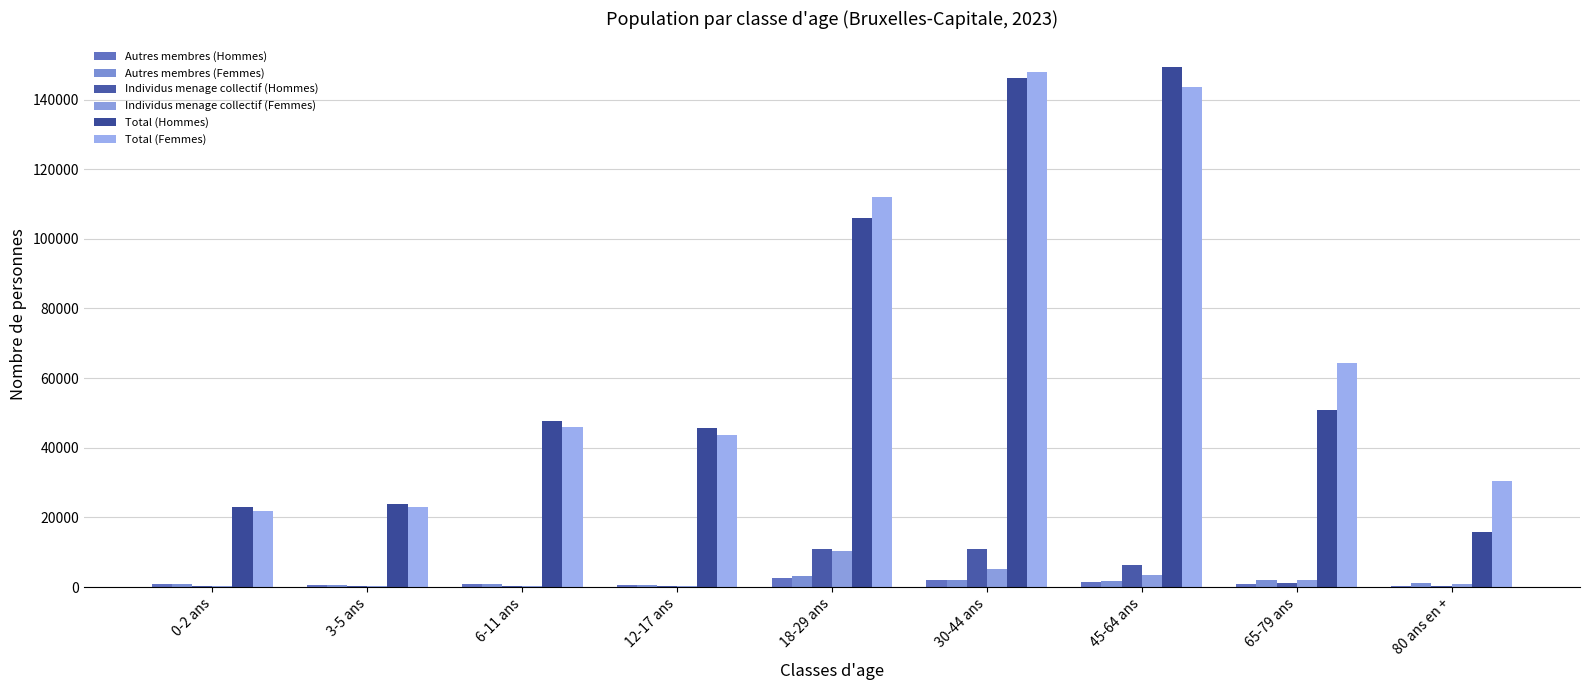

Between 12-17 ans and 18-29 ans, which series saw the biggest shift?

Total (Femmes)